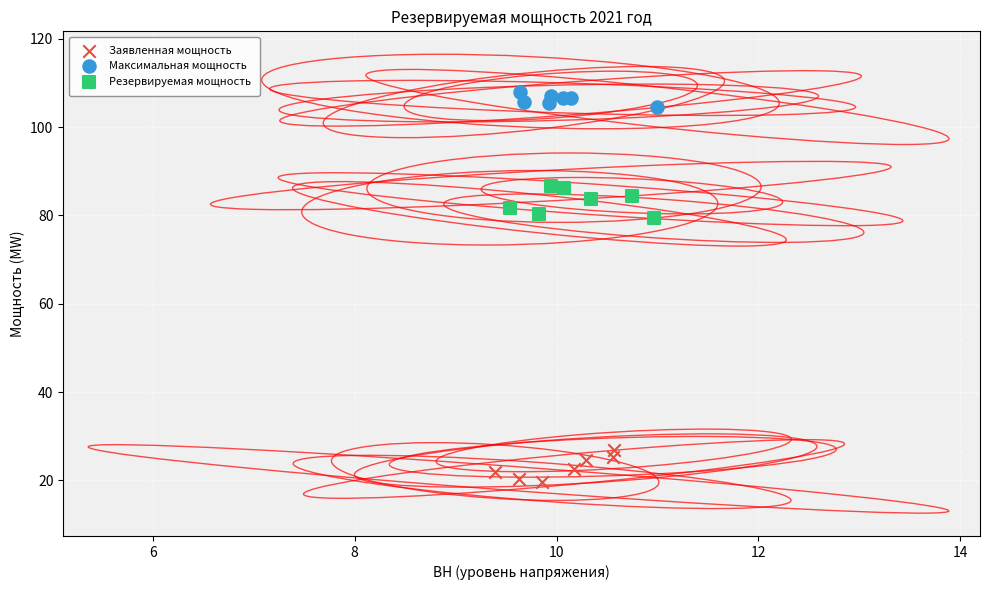

Which series reaches the minimum Y coordinate?

Заявленная мощность